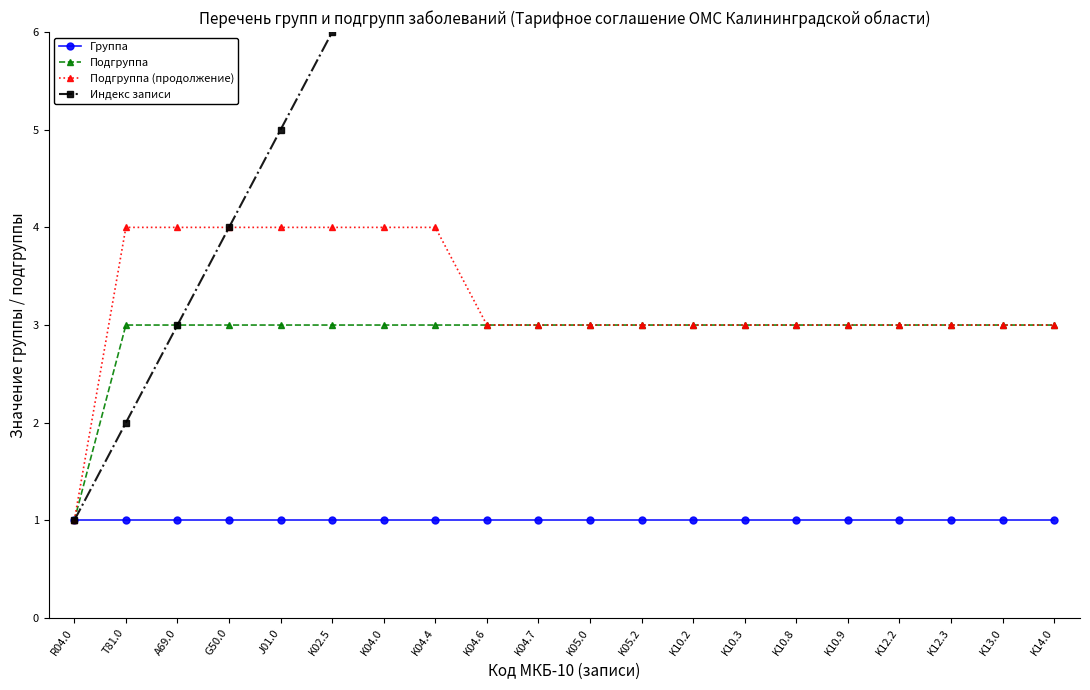

What are all the series names shown in the legend?

Группа, Подгруппа, Подгруппа (продолжение), Индекс записи